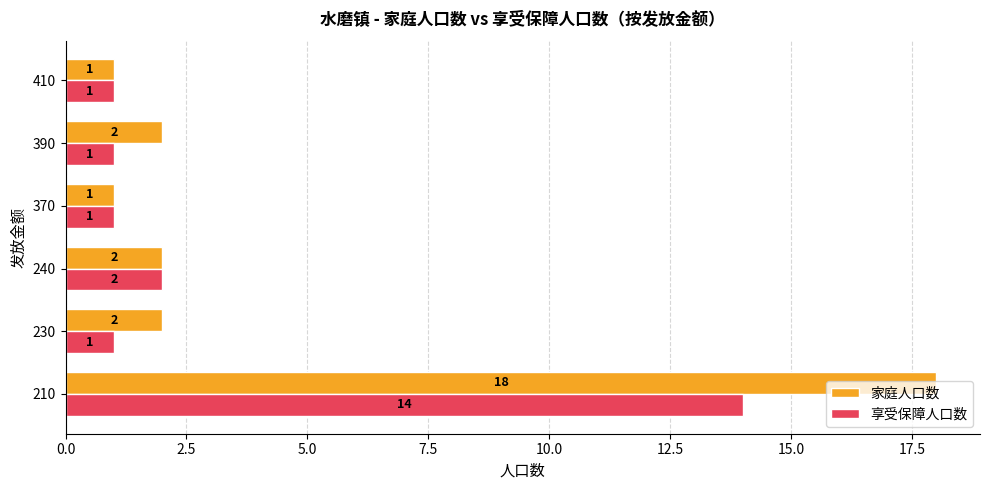

What is the sum of all 家庭人口数 values?

26